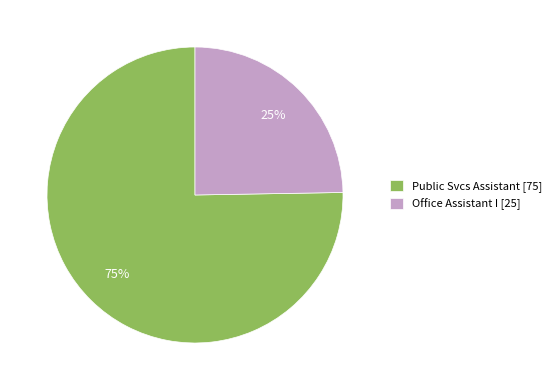

To the nearest percent, what is the combined percentage of Office Assistant I and Public Svcs Assistant?

100%